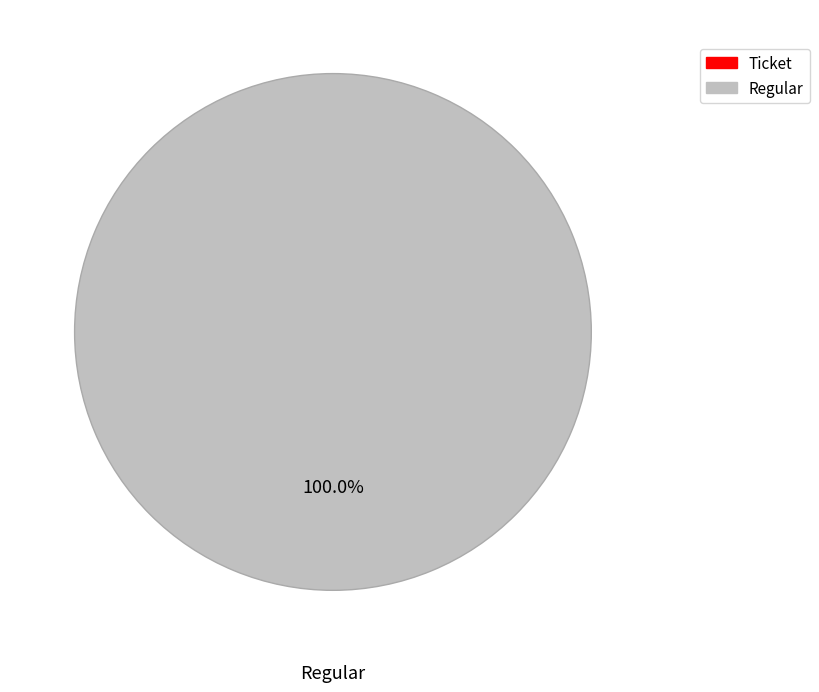

What is the change in value from Ticket to Regular?

+3